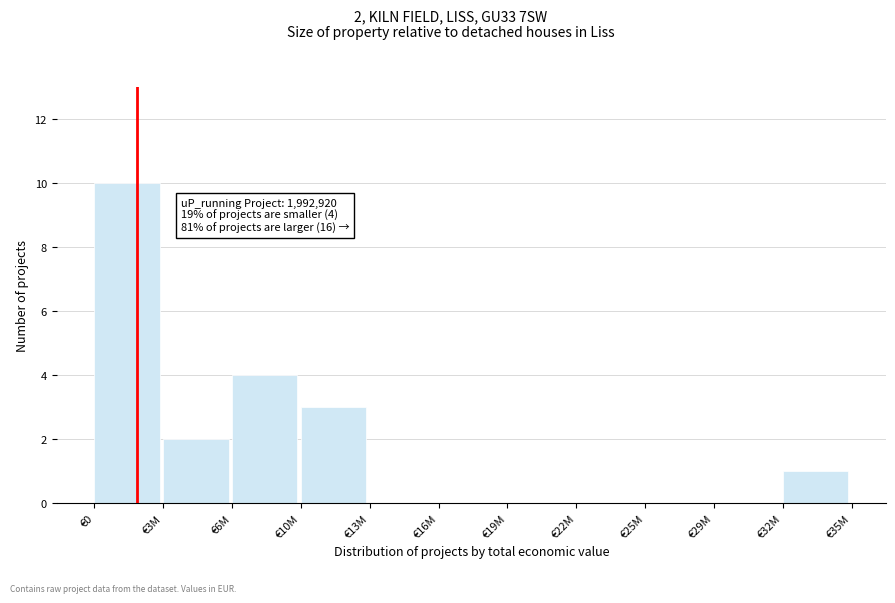

Reading left to right, extract all data points from this chart.

€0=10	€3M=2	€6M=4	€10M=3	€13M=0	€16M=0	€19M=0	€22M=0	€25M=0	€29M=0	€32M=1